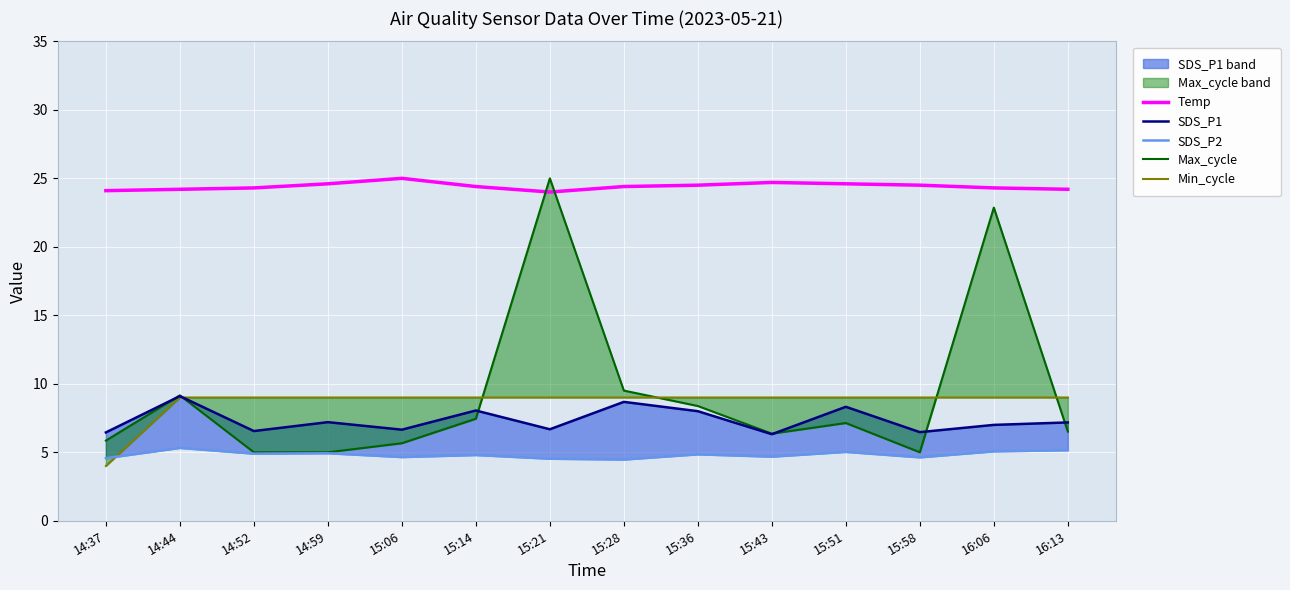

List the labels in order of Max_cycle value, smallest first.

14:52, 14:59, 15:58, 15:06, 14:37, 15:43, 16:13, 15:51, 15:14, 15:36, 14:44, 15:28, 16:06, 15:21